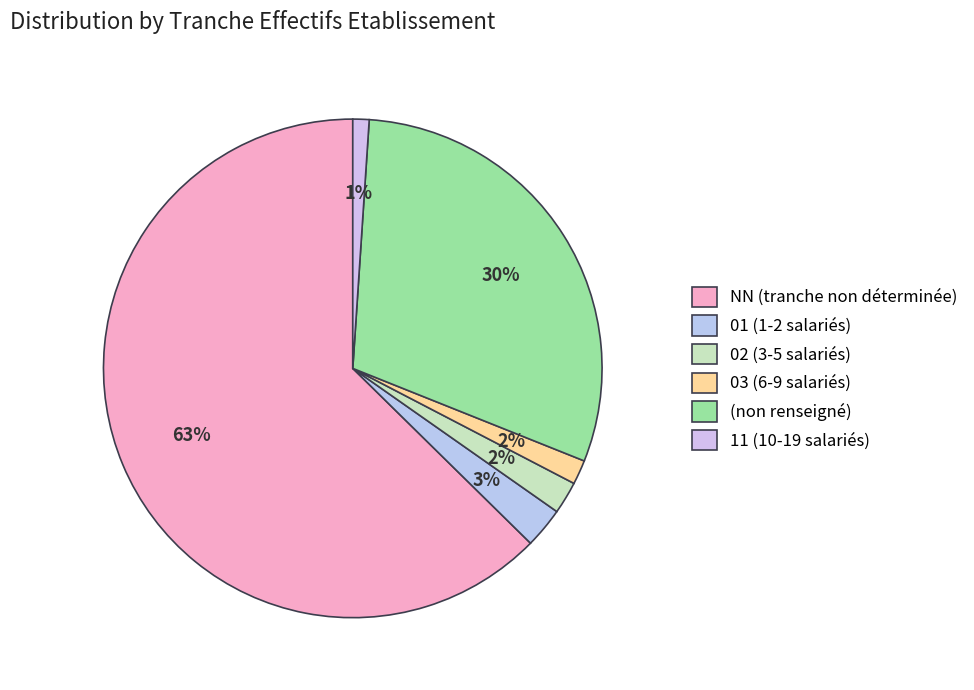

How many segments does this pie chart have?

6